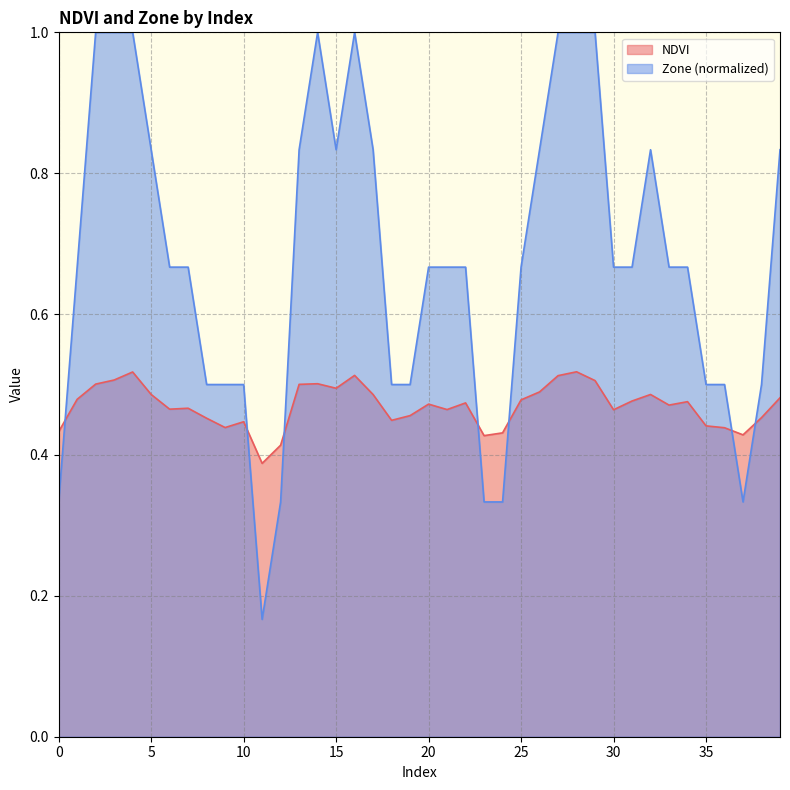

Is it true that Zone equals 1.0 at 27?

True